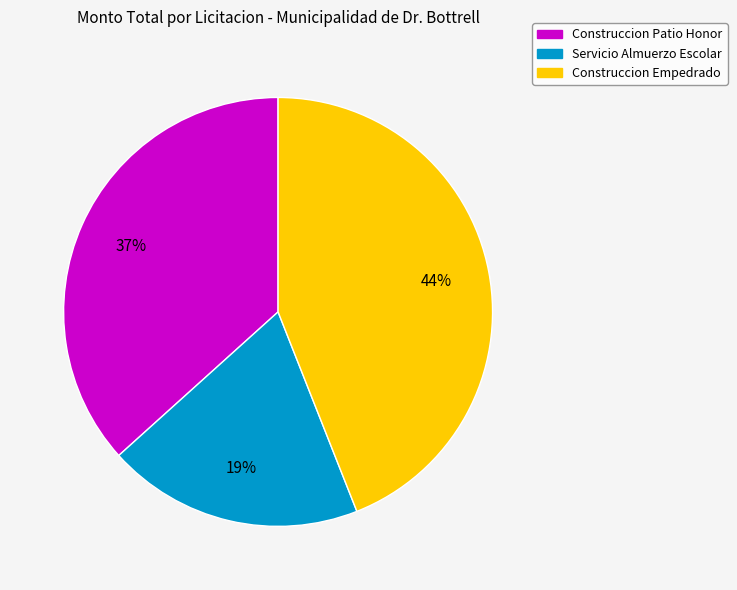

Combined, do Construccion Empedrado and Servicio Almuerzo Escolar account for over 50%?

Yes